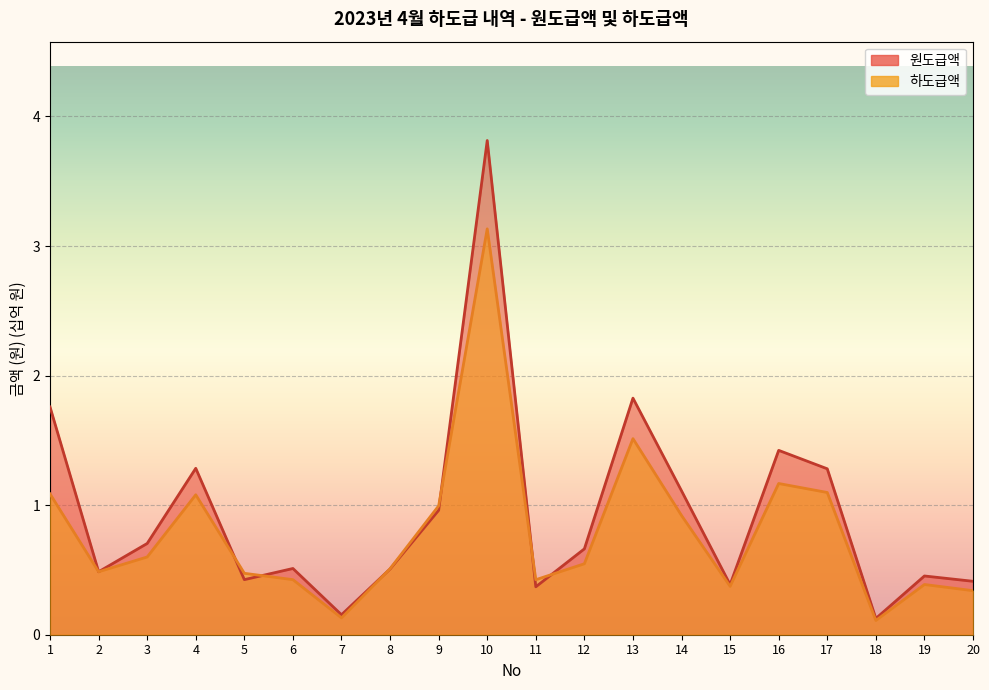

Which series changed the most between 6 and 10?

원도급액